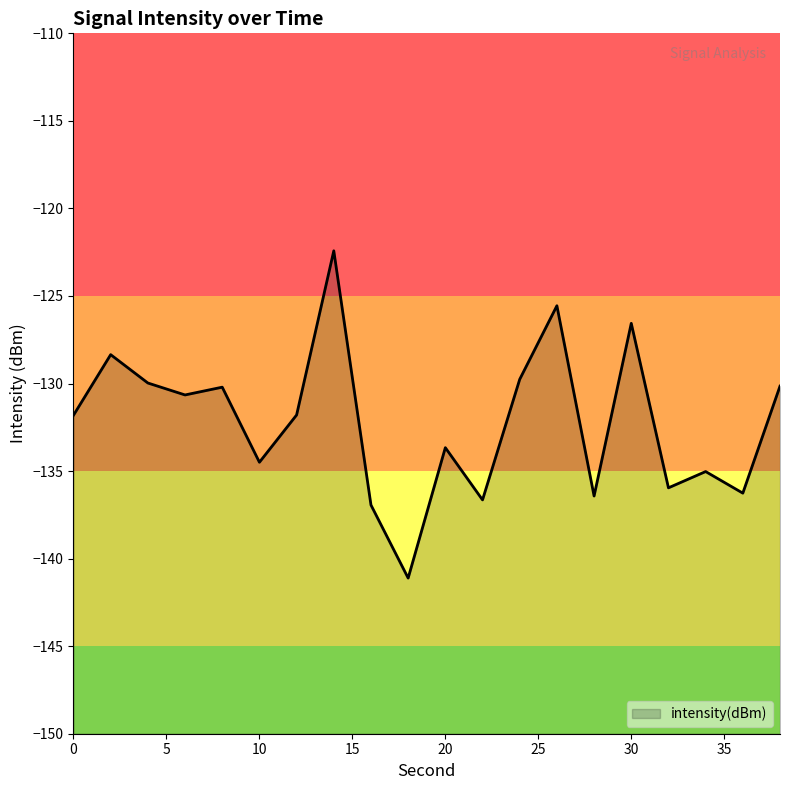

True or false: the data shows -135.0 at 34.

True